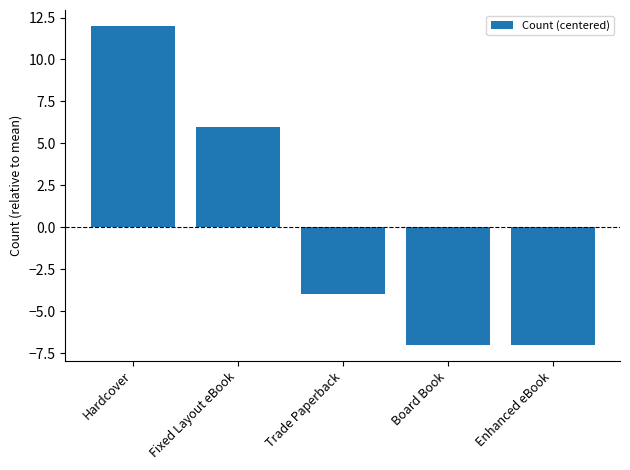

Between Hardcover and Board Book, which is larger?

Hardcover